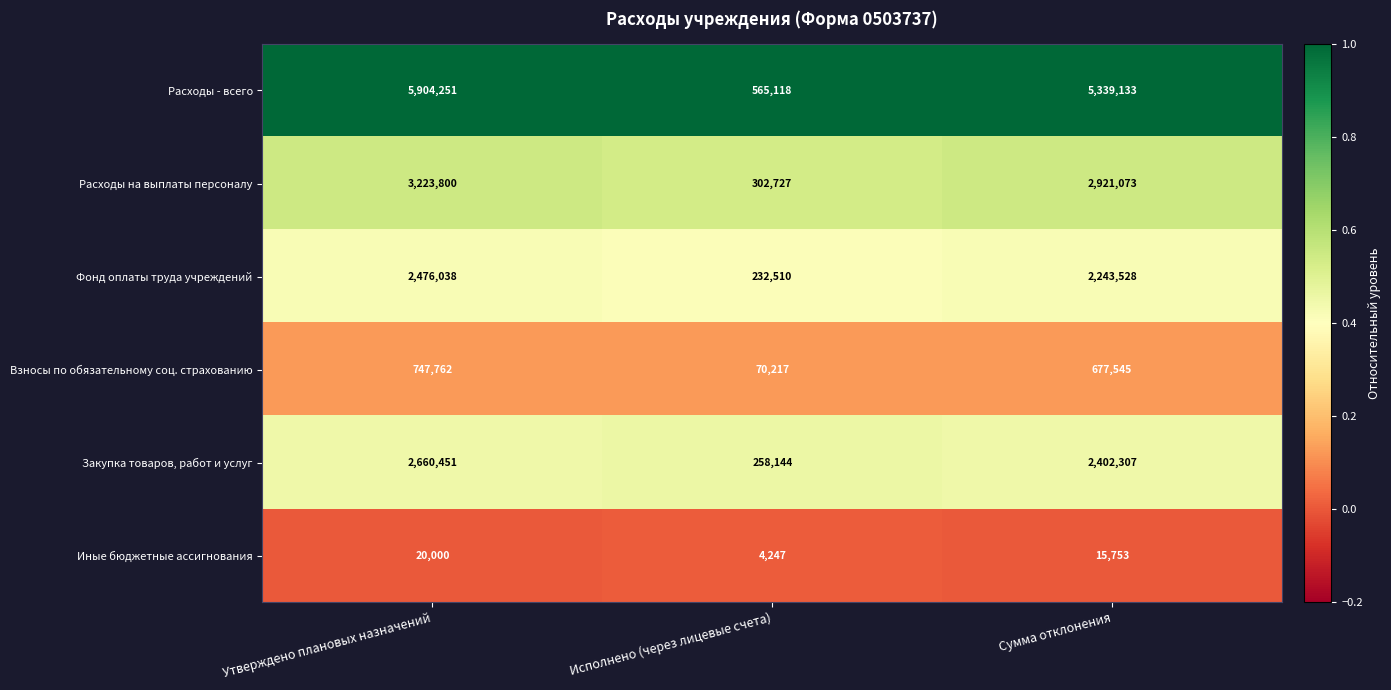

True or false: Фонд оплаты труда учреждений has a value of 3618668 at Утверждено плановых назначений.

False